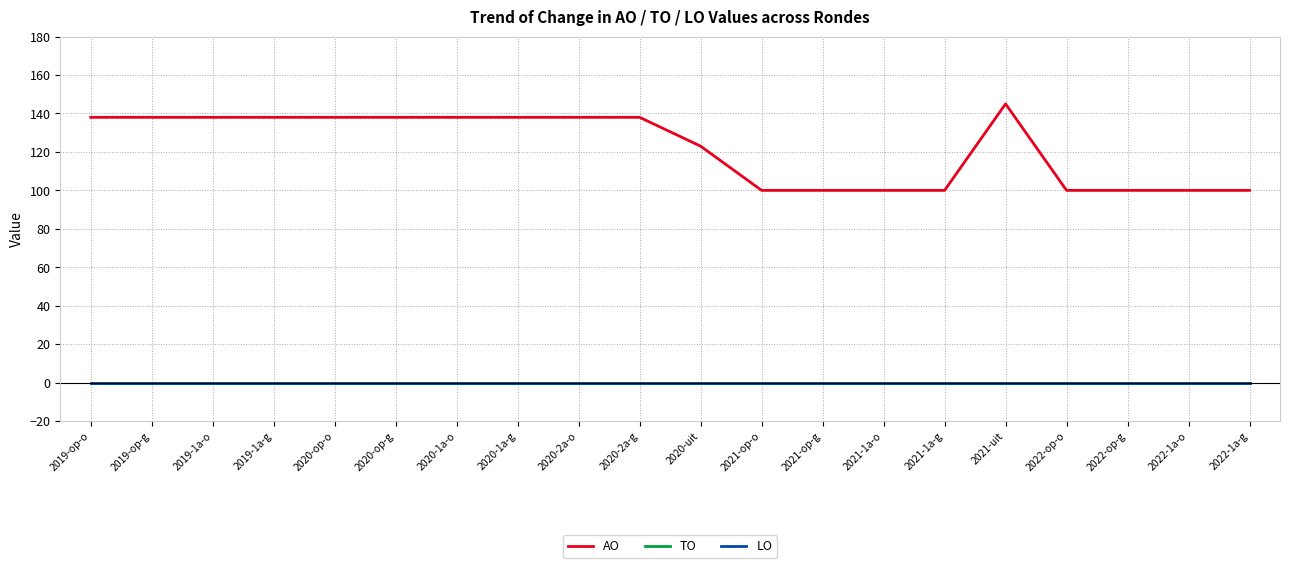

True or false: TO has a value of 0 at 2022-op-o.

True